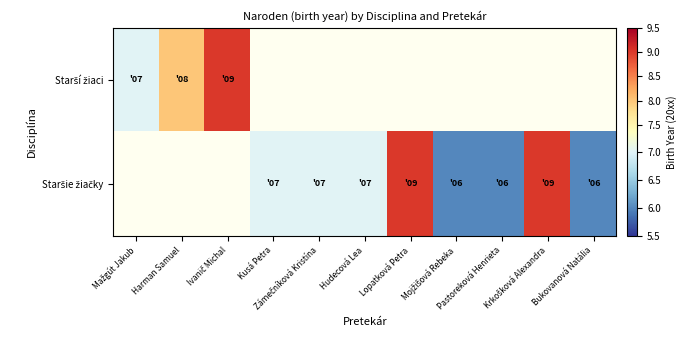

Between Zámečníková Kristína and Bukovanová Natália, which series saw the biggest shift?

Staršie žiačky